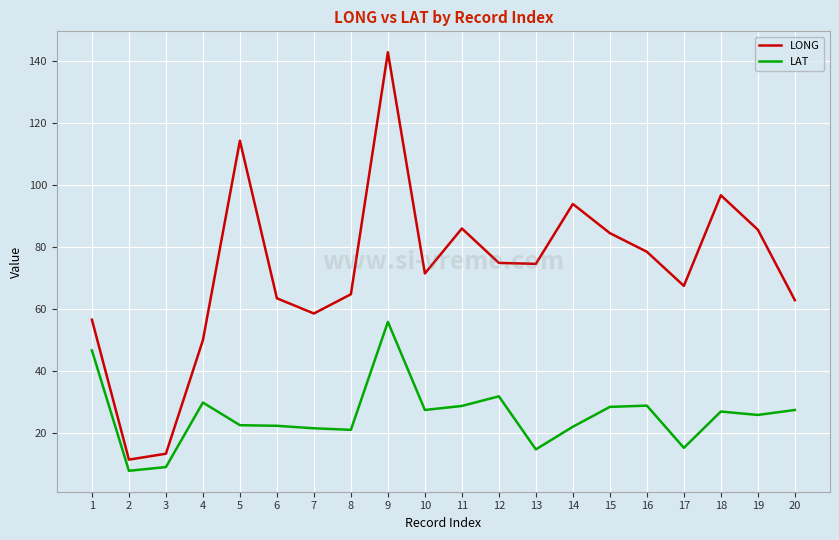

Rank the series at 12 from lowest to highest value.

LAT, LONG